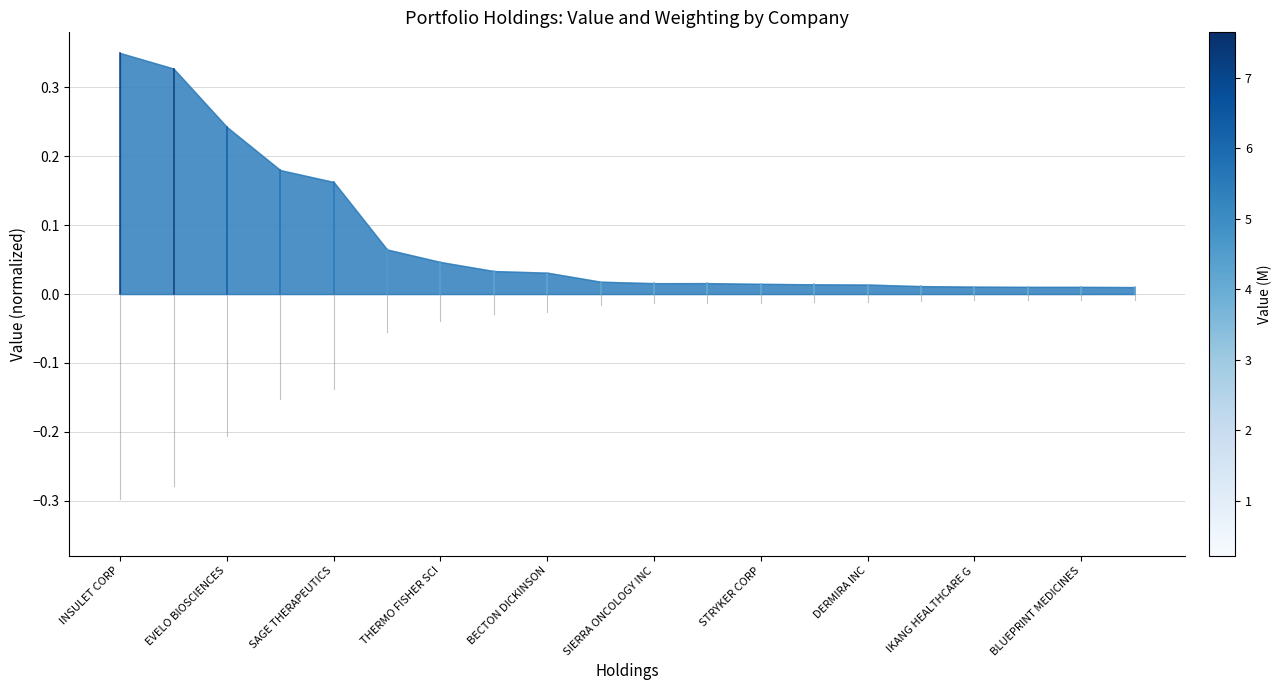

At which category is the sum across all series the highest?

INSULET CORP